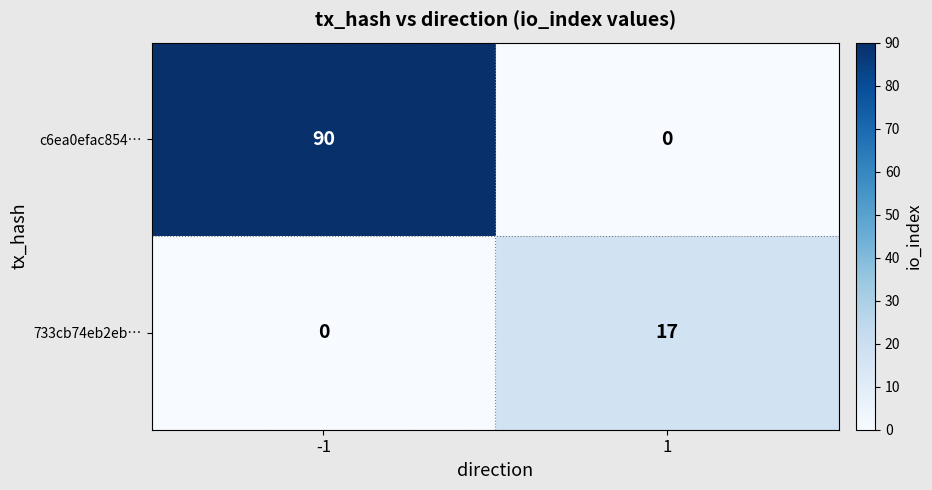

What is the sum of the c6ea0efac854… values at 1 and -1?

90